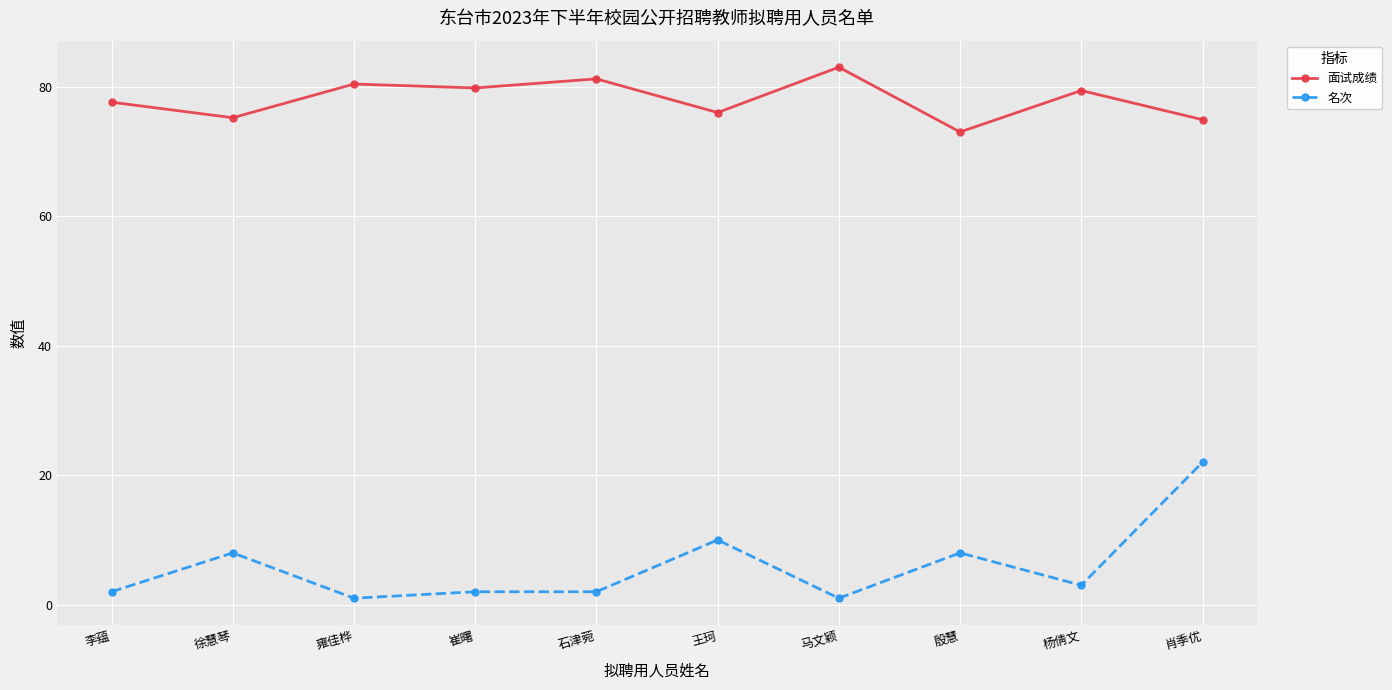

What position from the left is 肖季优?

10